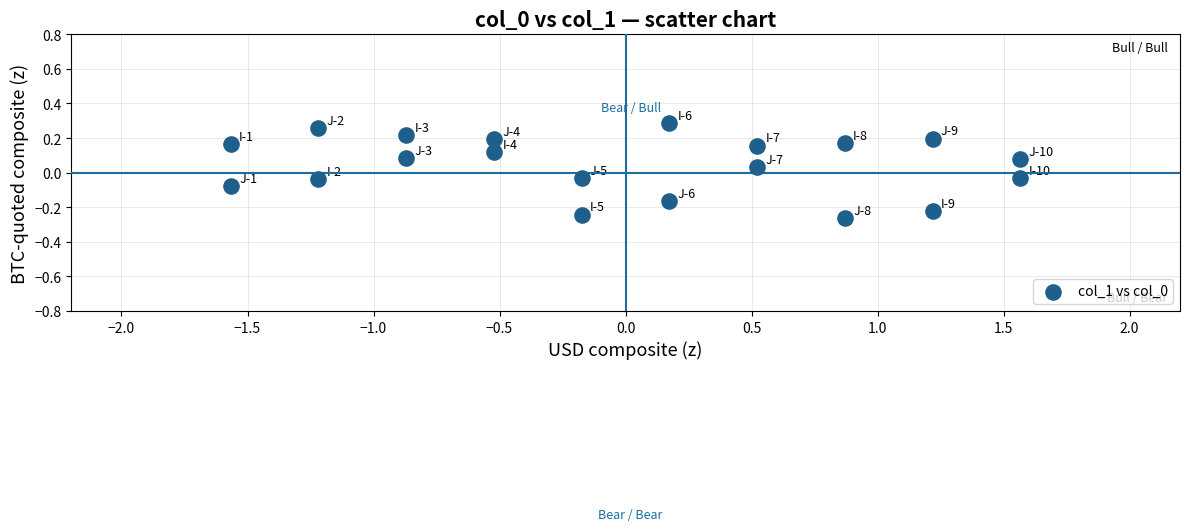

What is the range of Y values (max minus min)?

0.5